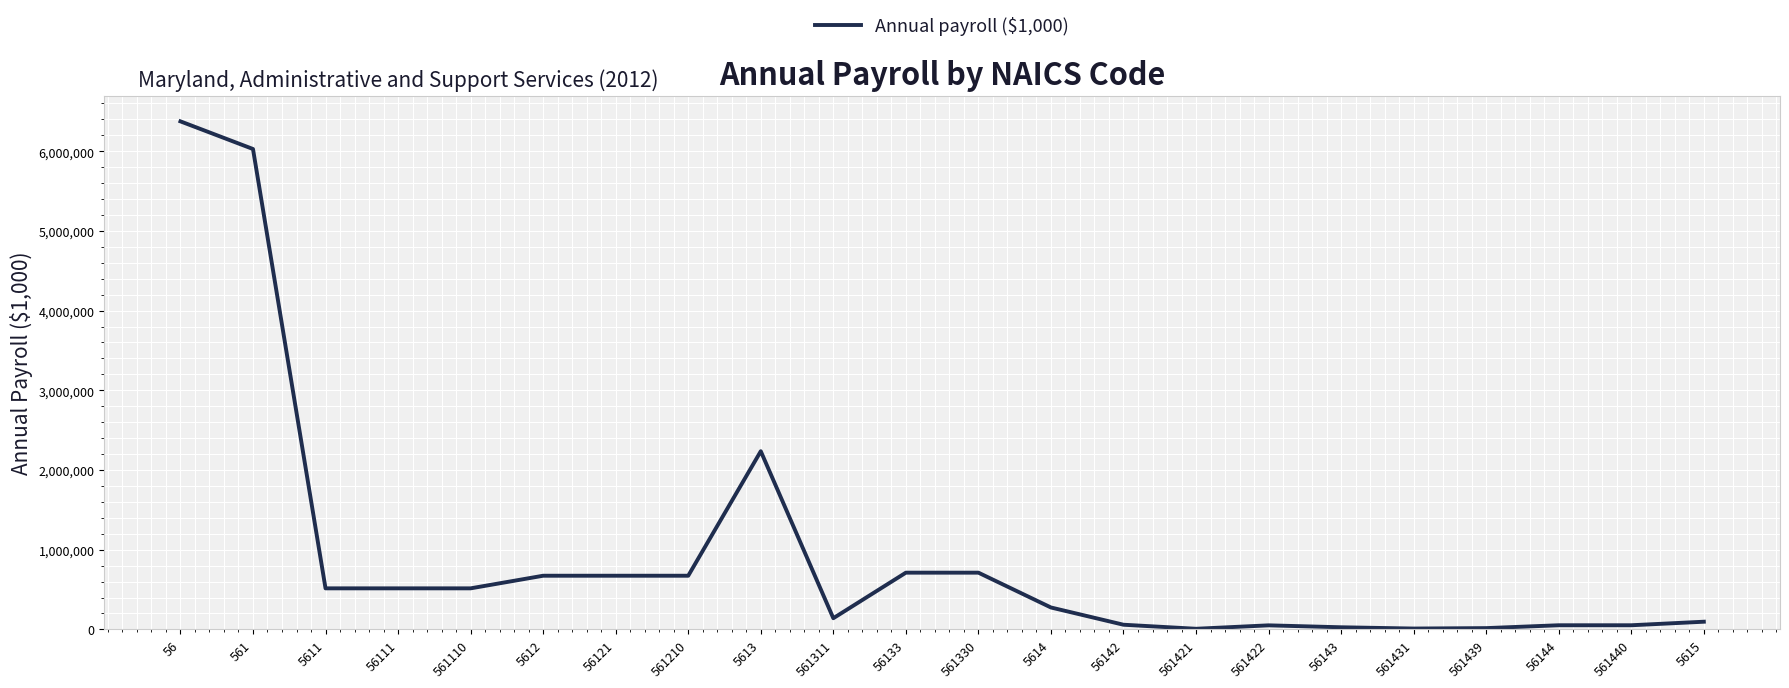

How many lines are shown in the chart?

1